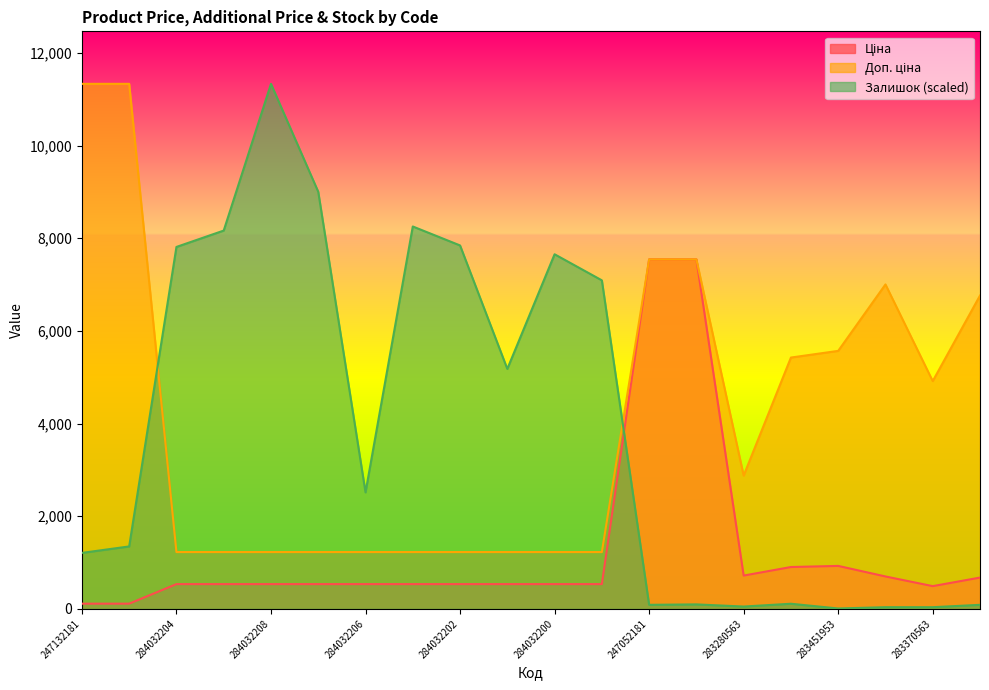

What is the approximate value of Ціна at 247052180?

7545.9